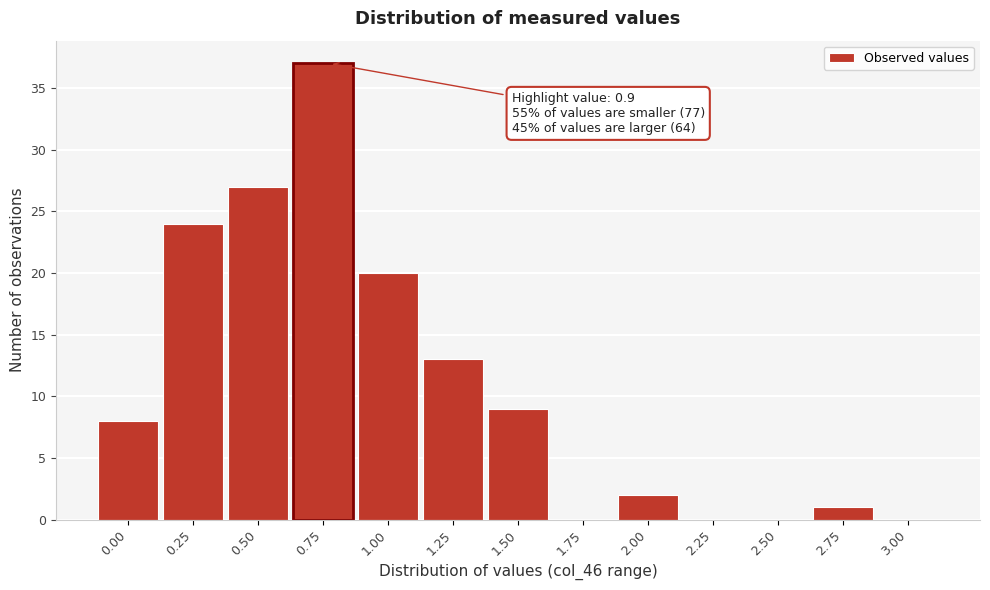

Reading left to right, extract all data points from this chart.

0.00=8	0.25=24	0.50=27	0.75=37	1.00=20	1.25=13	1.50=9	1.75=0	2.00=2	2.25=0	2.50=0	2.75=1	3.00=0